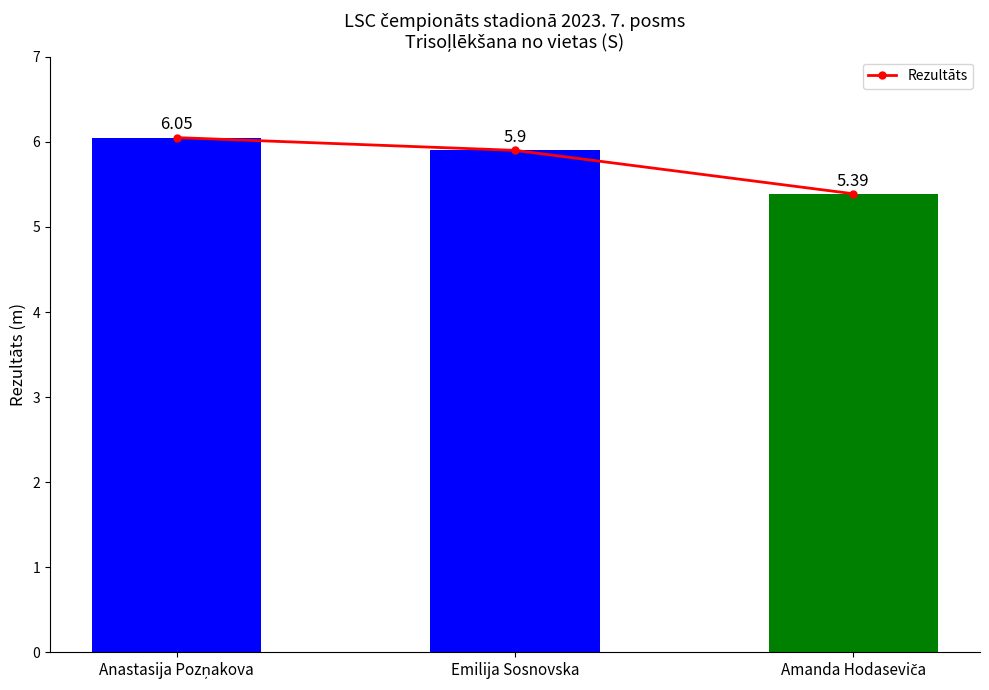

Rank the categories by value from highest to lowest.

Anastasija Pozņakova, Emilija Sosnovska, Amanda Hodaseviča